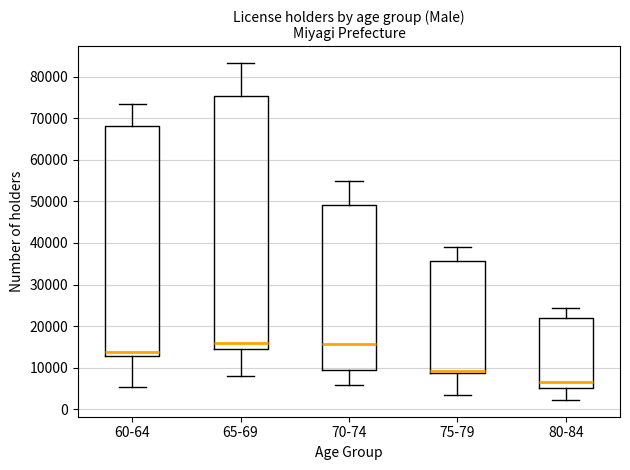

Which box has the lowest median line?

80-84